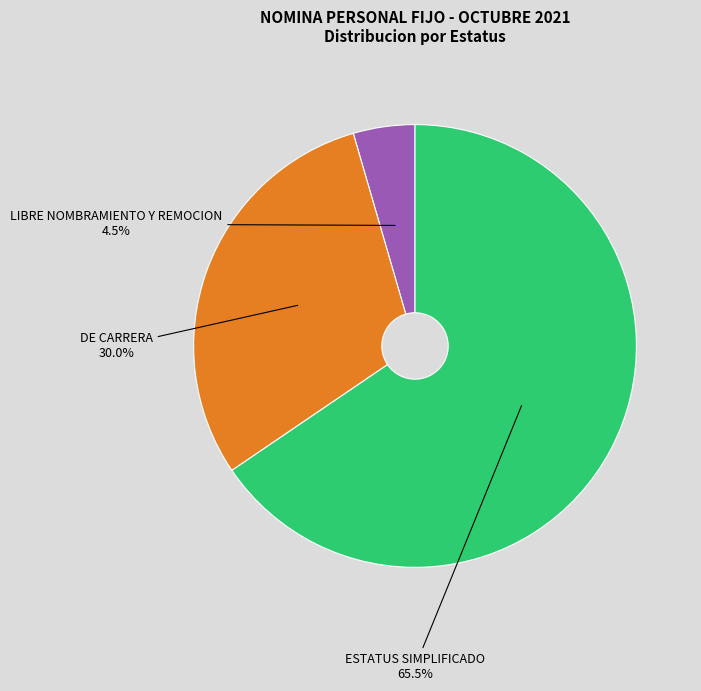

How many slices are in this pie chart?

3